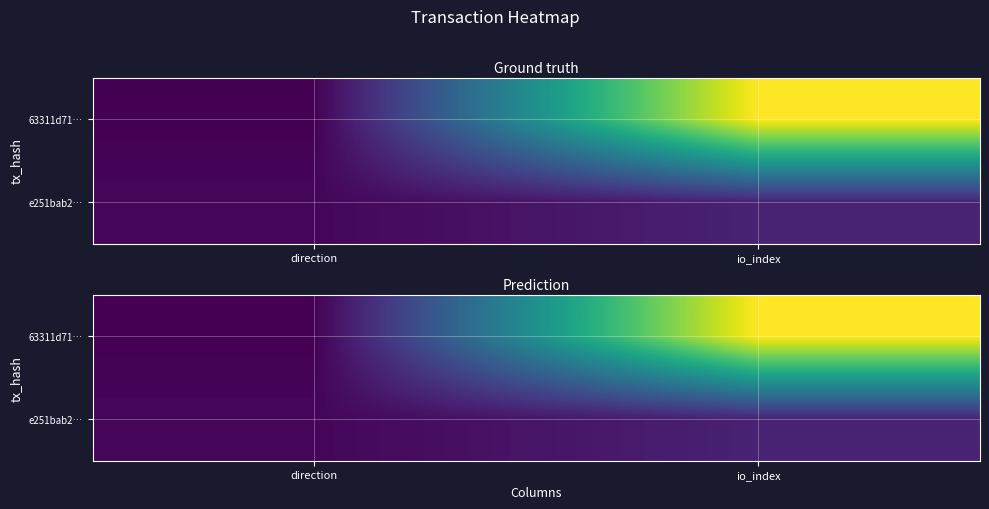

List the series in order of their overall mean, highest first.

63311d71…, e251bab2…